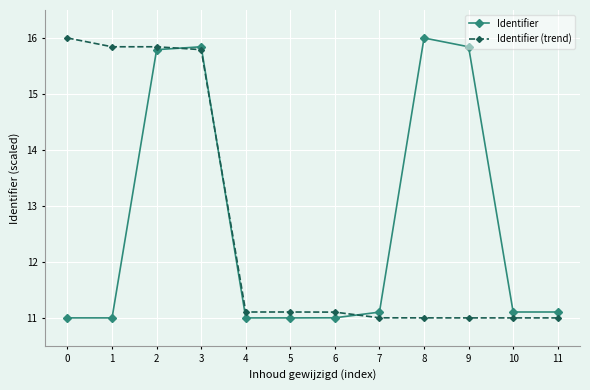

Between which two adjacent categories do Identifier (trend) and Identifier first intersect?

2 and 3